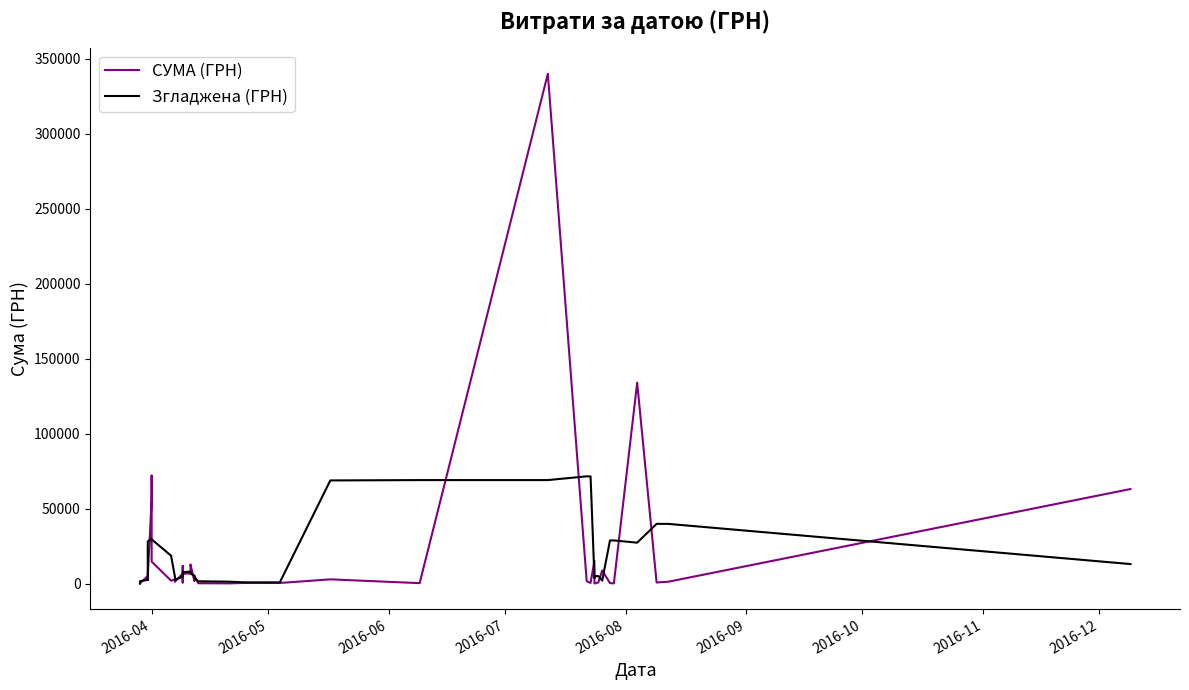

Reading right to left, what are all the values shown in this chart?

СУМА (ГРН): 63015.0	1174.0	678.4	134012.3	97.8	265.3	8661.0	682.3	11.2	15231.9	384.0	1551.9	340053.3	240.0	2772.5	362.2	395.0	85.3	173.9	5096.5	1657.0	12713.0	6813.9	6416.4	11731.2	678.4	6700.0	1161.6	1738.0	2620.5	1905.6	14638.0	71988.7	56069.6	4681.8	2277.6	5000.4	97.8	100.0	97.8
Згладжена (ГРН): 12973.5	39775.9	39795.5	27245.6	28743.0	28743.7	1943.5	4970.4	4994.1	3572.3	71446.5	71492.2	69000.3	68996.0	68764.6	771.0	757.8	1222.6	1481.6	3945.2	5290.9	6539.4	7866.3	7670.6	6468.0	5337.5	4401.8	2579.7	2825.1	4412.7	18578.2	29444.5	29856.7	29931.1	28003.6	13625.4	2431.5	1514.7	1059.2	59.1